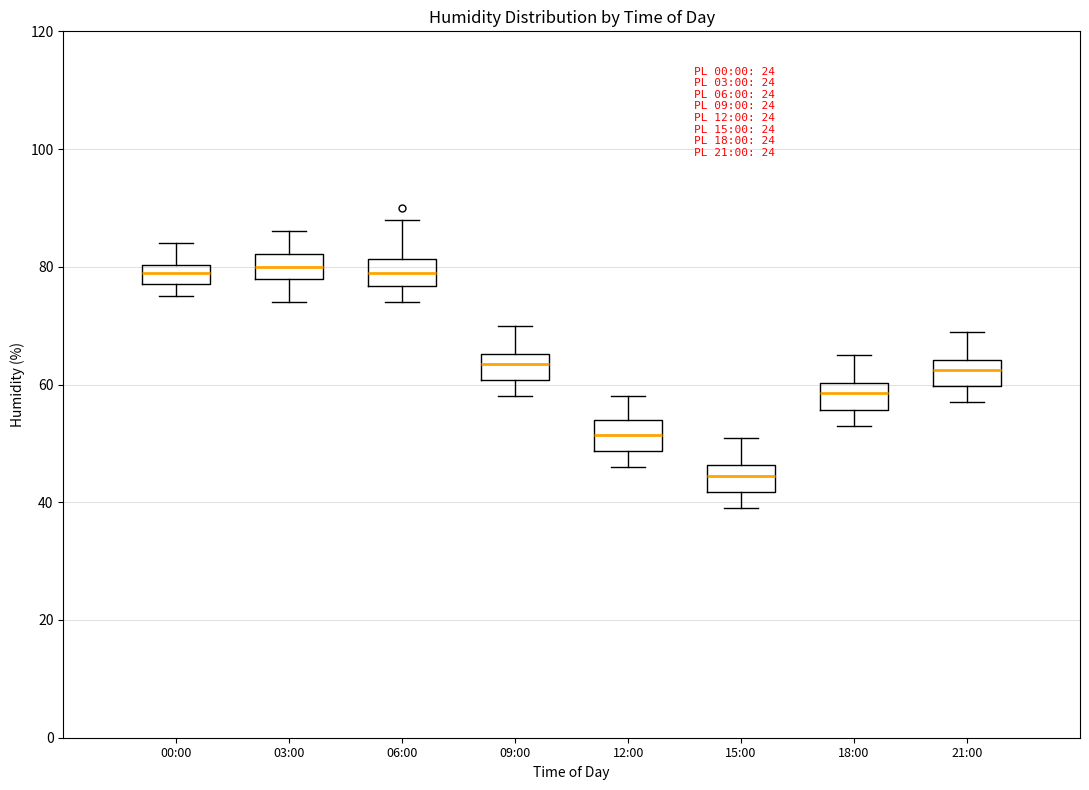

Where is the upper edge of the box for 00:00 on the y-axis? The values are not printed on the chart, so give them approximately, as read against the axis.

80